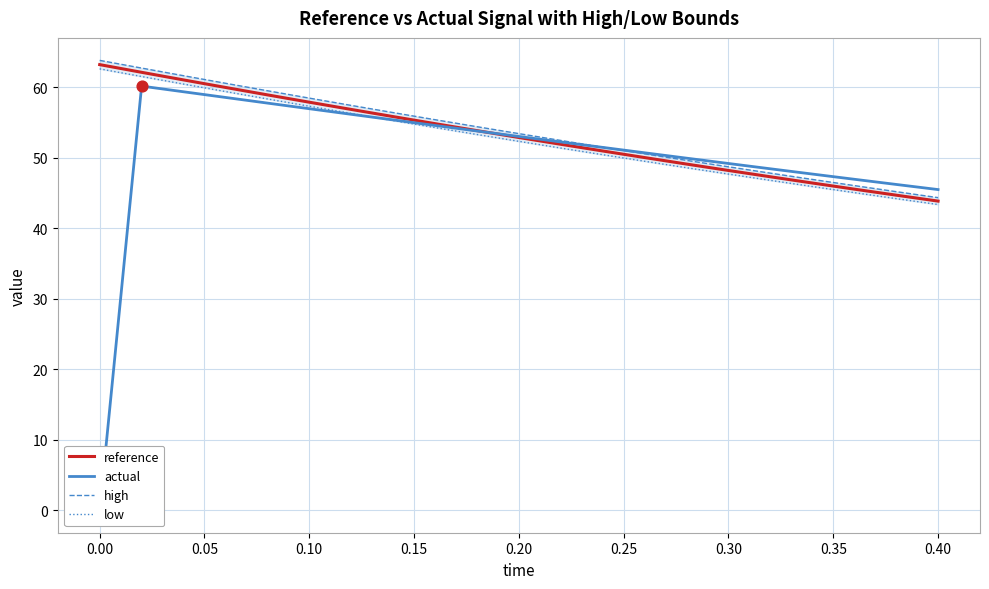

True or false: reference has a value of 28.2 at 0.00.

False